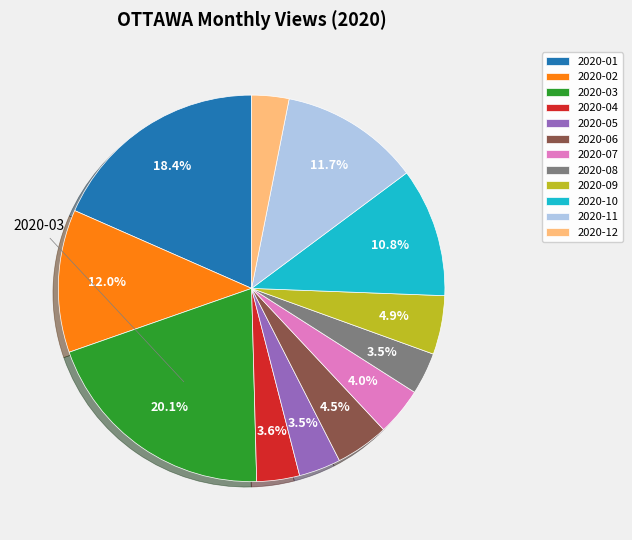

To the nearest percent, what is the difference between the largest and smallest slice percentages?

17%